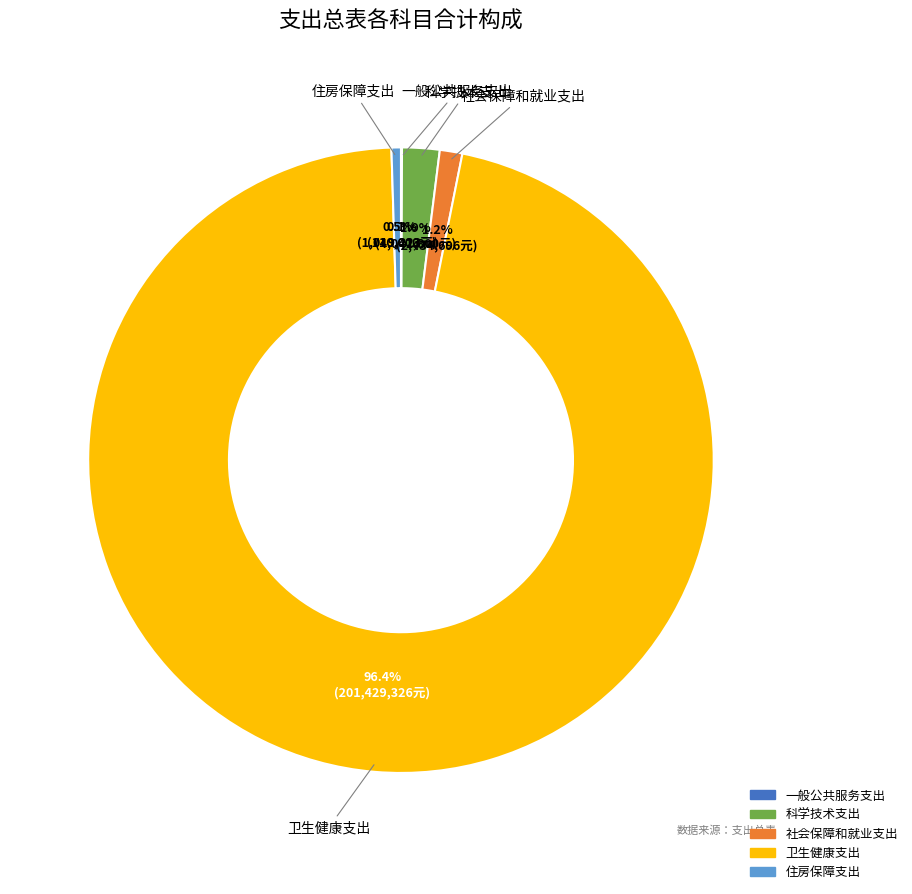

Which has a higher value, 社会保障和就业支出 or 住房保障支出?

社会保障和就业支出